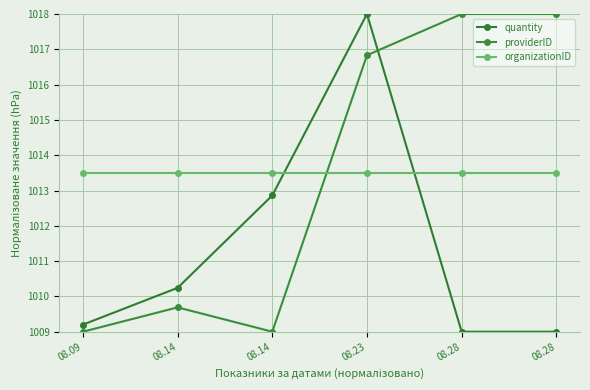

What is the lowest value of the organizationID series?

1013.5